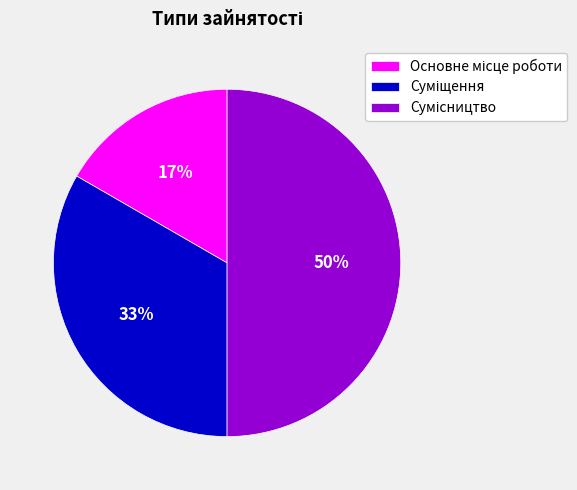

To the nearest percent, what is the difference between the largest and smallest slice percentages?

33%